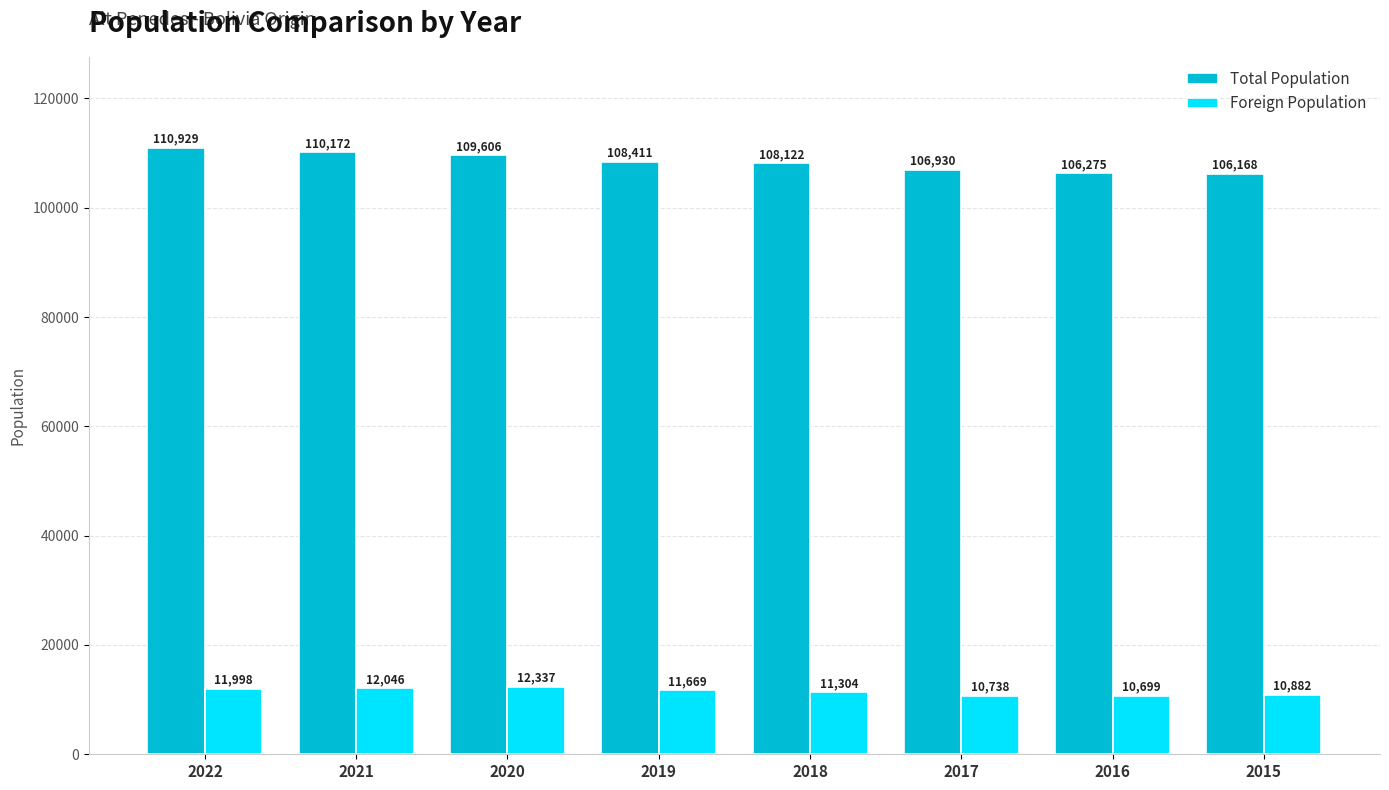

Which category has the highest value across all series?

2022